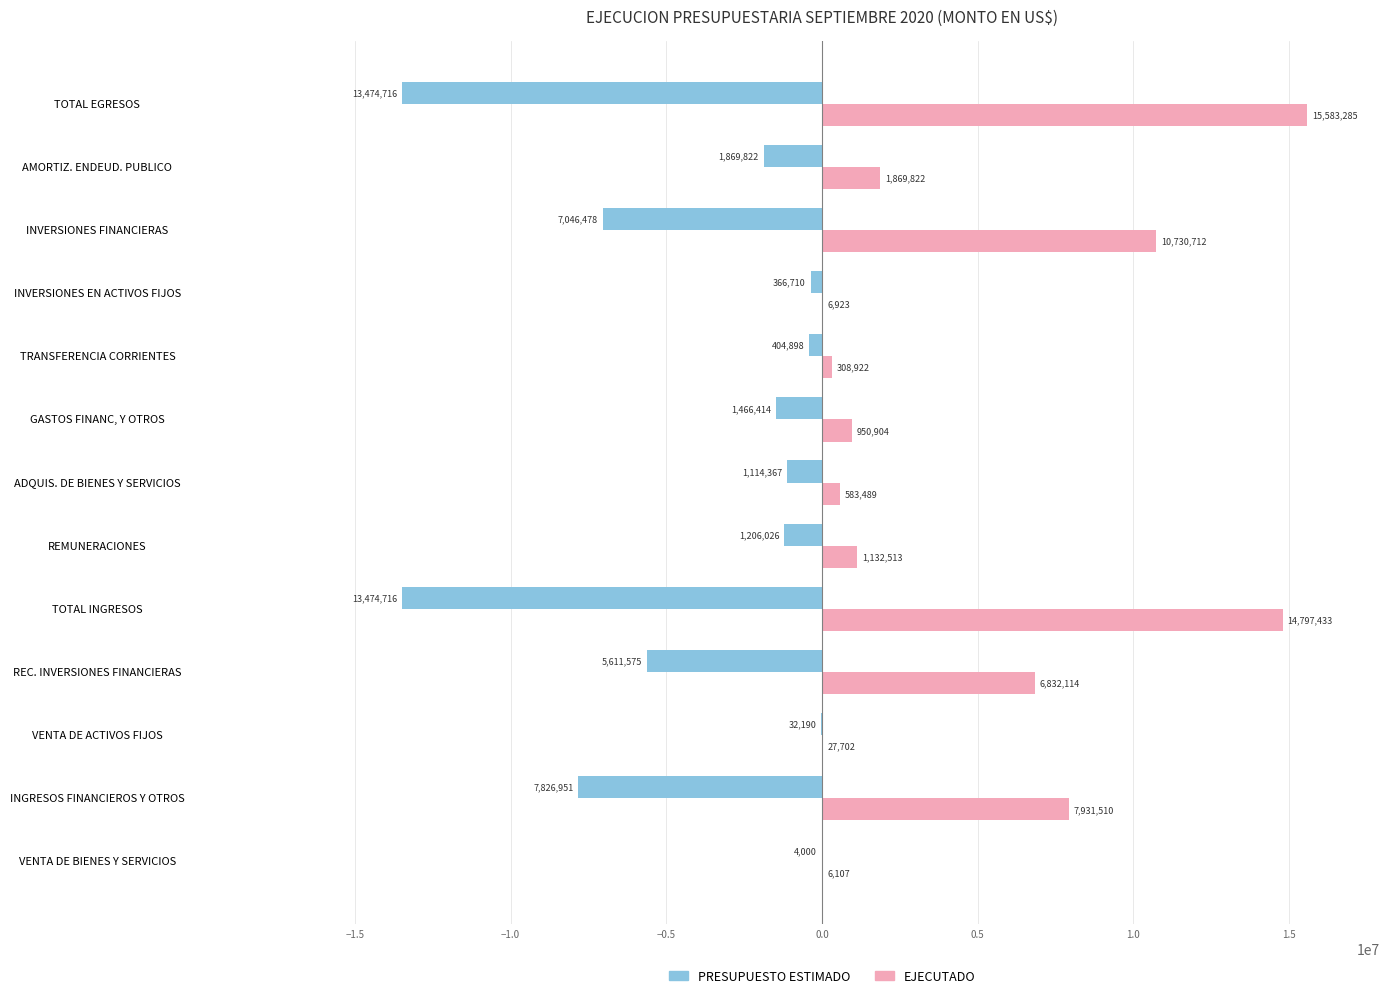

Which label corresponds to the largest value in the chart?

TOTAL EGRESOS